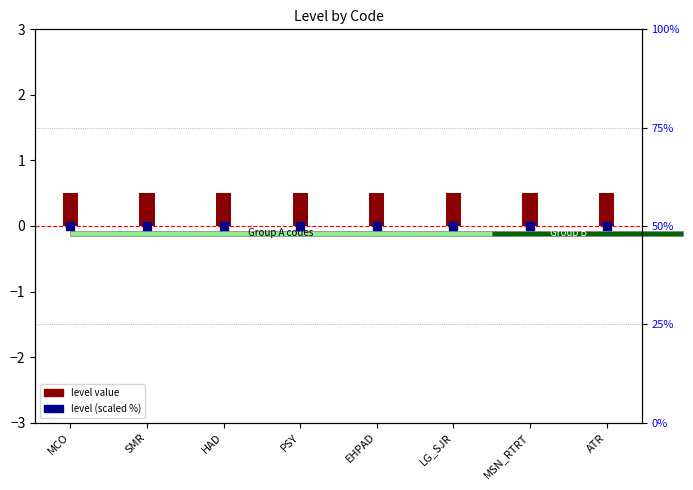

Which series contains the highest Y value?

level (scaled %)